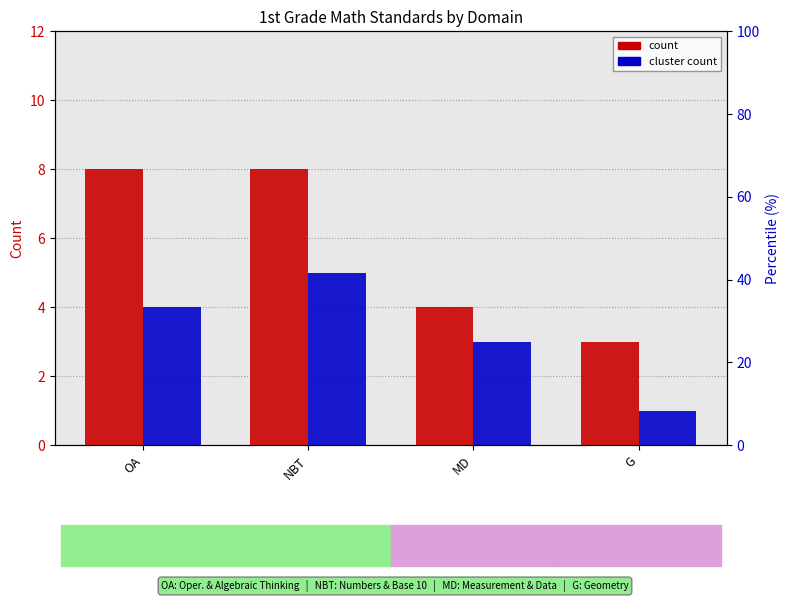

Does the chart contain stacked bars?

No